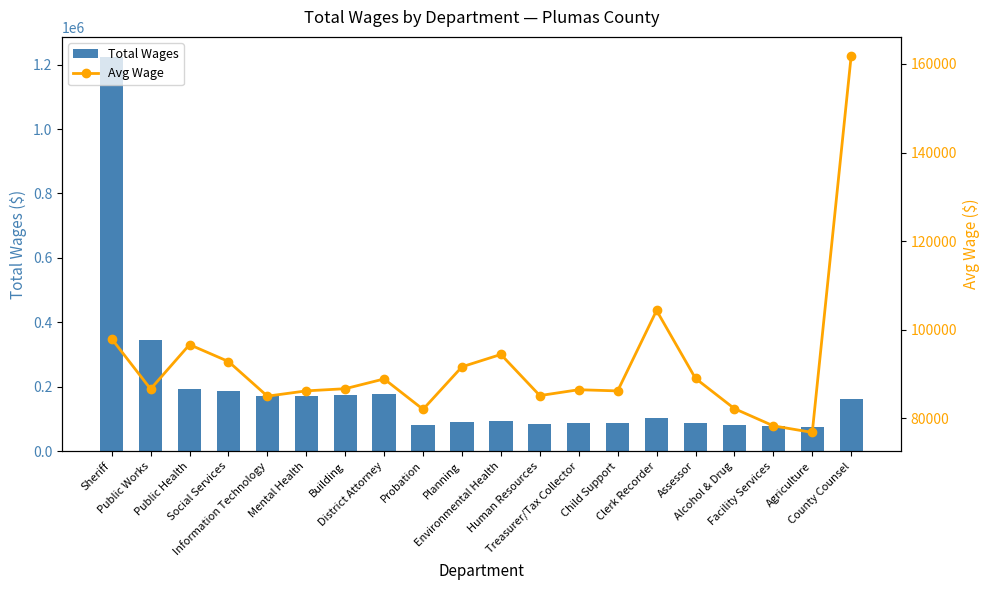

What is the total value across all series at Public Health?

289950